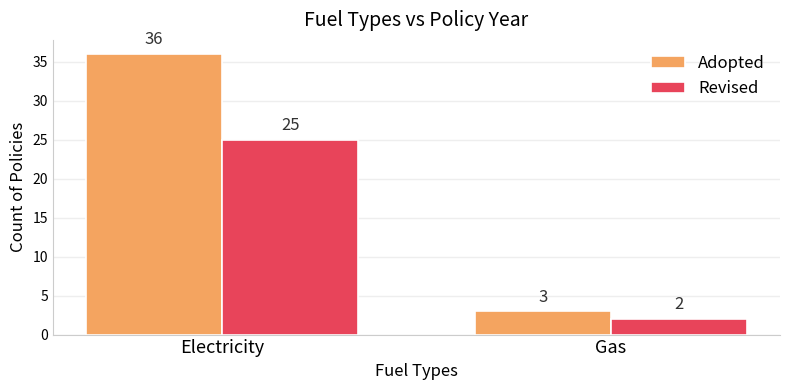

The value of Adopted at Electricity is 36. True or false?

True